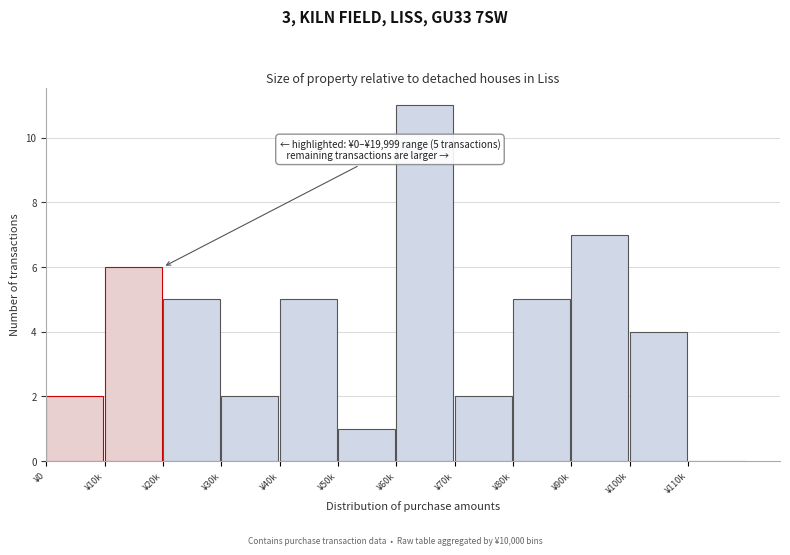

Reading left to right, extract all data points from this chart.

¥0=2	¥10k=6	¥20k=5	¥30k=2	¥40k=5	¥50k=1	¥60k=11	¥70k=2	¥80k=5	¥90k=7	¥100k=4	¥110k=0